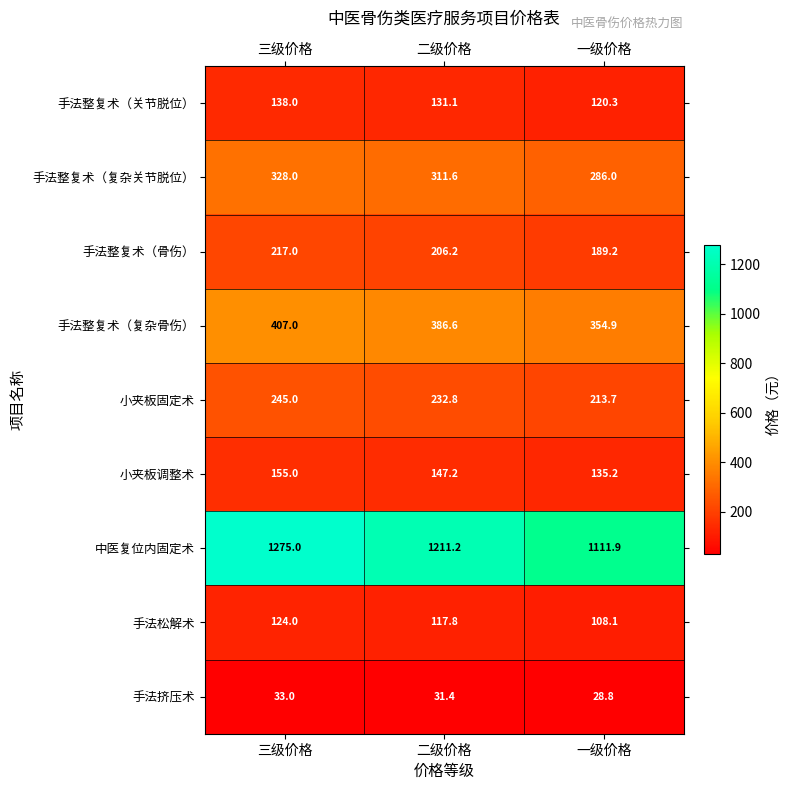

True or false: 手法松解术 has a value of 108.1 at 一级价格.

True